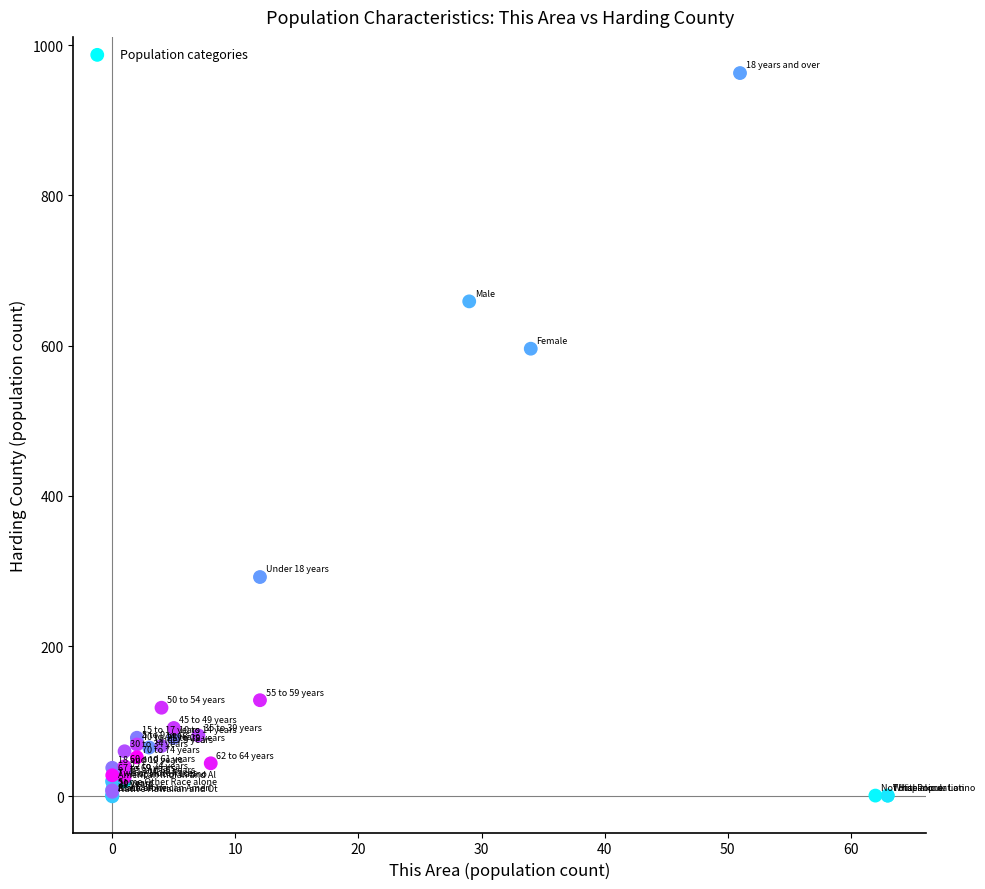

What Y value in the scatter plot is closest to 481?

596